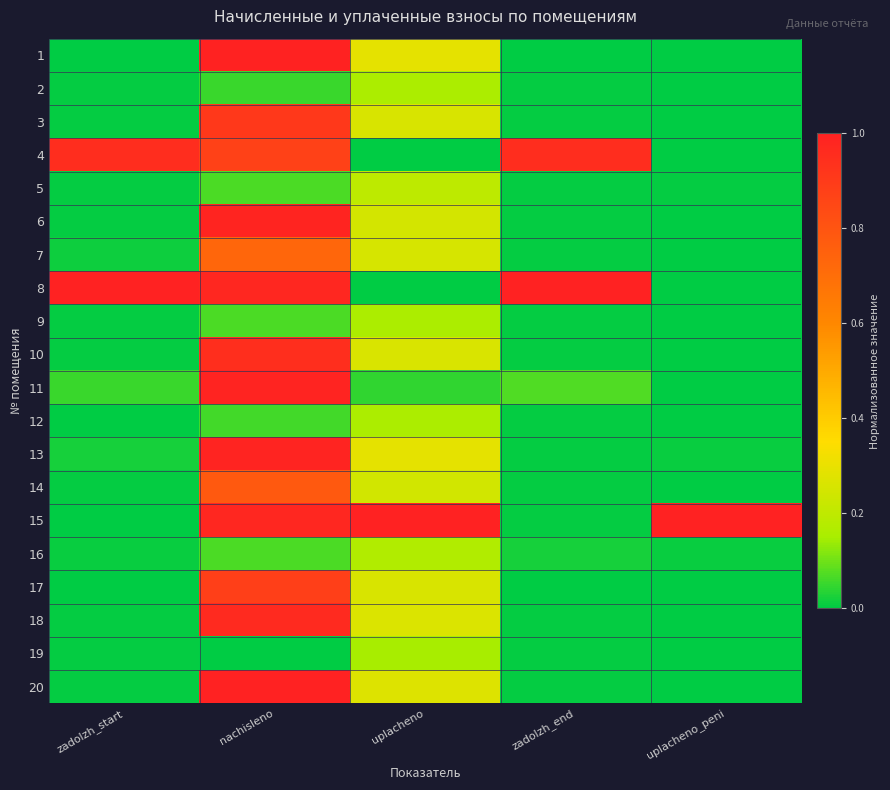

Reading left to right, transcribe all the data shown in this chart.

1: zadolzh_start=0.0	nachisleno=1.0	uplacheno=0.3	zadolzh_end=0.0	uplacheno_peni=0.0
2: zadolzh_start=0.0	nachisleno=0.1	uplacheno=0.2	zadolzh_end=0.0	uplacheno_peni=0.0
3: zadolzh_start=0.0	nachisleno=0.9	uplacheno=0.3	zadolzh_end=0.0	uplacheno_peni=0.0
4: zadolzh_start=1.0	nachisleno=0.9	uplacheno=0.0	zadolzh_end=1.0	uplacheno_peni=0.0
5: zadolzh_start=0.0	nachisleno=0.1	uplacheno=0.2	zadolzh_end=0.0	uplacheno_peni=0.0
6: zadolzh_start=0.0	nachisleno=1.0	uplacheno=0.2	zadolzh_end=0.0	uplacheno_peni=0.0
7: zadolzh_start=0.0	nachisleno=0.7	uplacheno=0.3	zadolzh_end=0.0	uplacheno_peni=0.0
8: zadolzh_start=1.0	nachisleno=1.0	uplacheno=0.0	zadolzh_end=1.0	uplacheno_peni=0.0
9: zadolzh_start=0.0	nachisleno=0.1	uplacheno=0.2	zadolzh_end=0.0	uplacheno_peni=0.0
10: zadolzh_start=0.0	nachisleno=0.9	uplacheno=0.3	zadolzh_end=0.0	uplacheno_peni=0.0
11: zadolzh_start=0.1	nachisleno=1.0	uplacheno=0.0	zadolzh_end=0.1	uplacheno_peni=0.0
12: zadolzh_start=0.0	nachisleno=0.1	uplacheno=0.2	zadolzh_end=0.0	uplacheno_peni=0.0
13: zadolzh_start=0.0	nachisleno=1.0	uplacheno=0.3	zadolzh_end=0.0	uplacheno_peni=0.0
14: zadolzh_start=0.0	nachisleno=0.8	uplacheno=0.2	zadolzh_end=0.0	uplacheno_peni=0.0
15: zadolzh_start=0.0	nachisleno=1.0	uplacheno=1.0	zadolzh_end=0.0	uplacheno_peni=1.0
16: zadolzh_start=0.0	nachisleno=0.1	uplacheno=0.2	zadolzh_end=0.0	uplacheno_peni=0.0
17: zadolzh_start=0.0	nachisleno=0.9	uplacheno=0.3	zadolzh_end=0.0	uplacheno_peni=0.0
18: zadolzh_start=0.0	nachisleno=1.0	uplacheno=0.3	zadolzh_end=0.0	uplacheno_peni=0.0
19: zadolzh_start=0.0	nachisleno=0.0	uplacheno=0.2	zadolzh_end=0.0	uplacheno_peni=0.0
20: zadolzh_start=0.0	nachisleno=1.0	uplacheno=0.3	zadolzh_end=0.0	uplacheno_peni=0.0